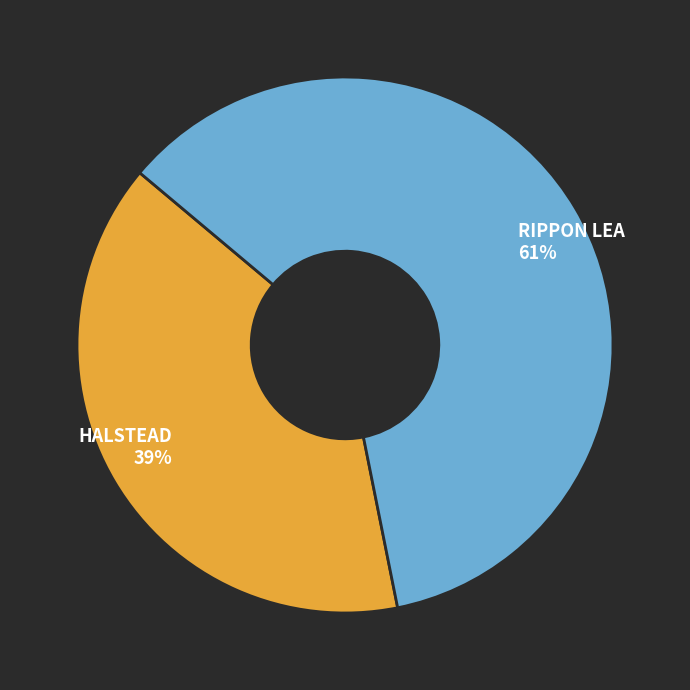

Does RIPPON LEA represent more than half of the total?

Yes